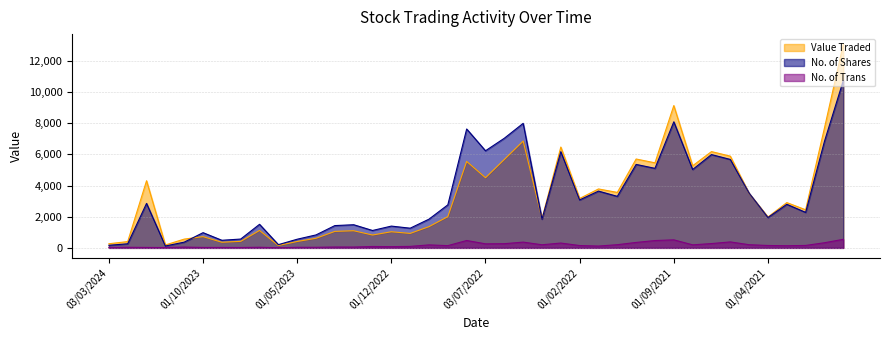

What position from the left is 03/07/2022?

21